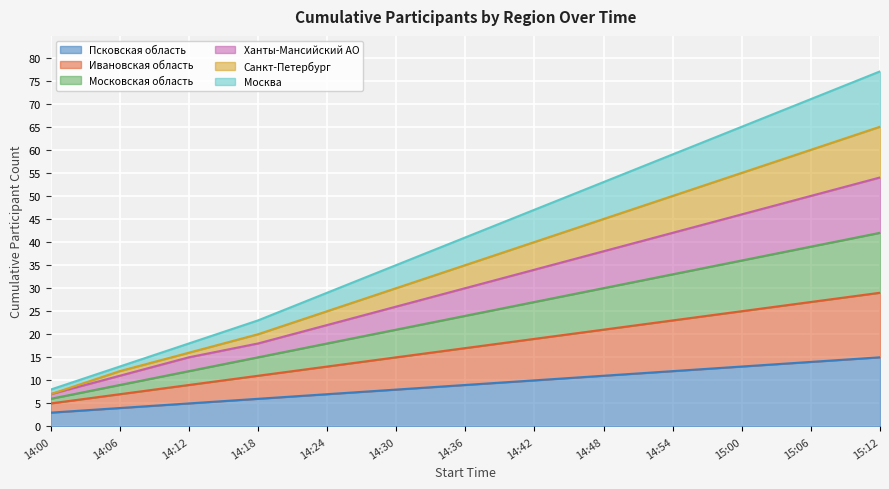

Does the chart display data point markers on the line(s)?

No